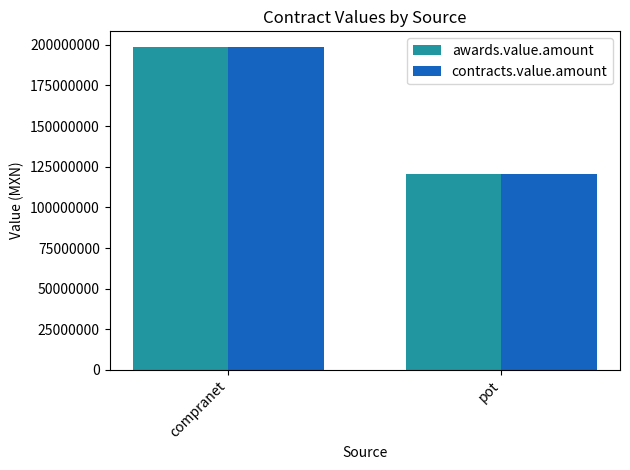

At which category is the sum across all series the highest?

compranet